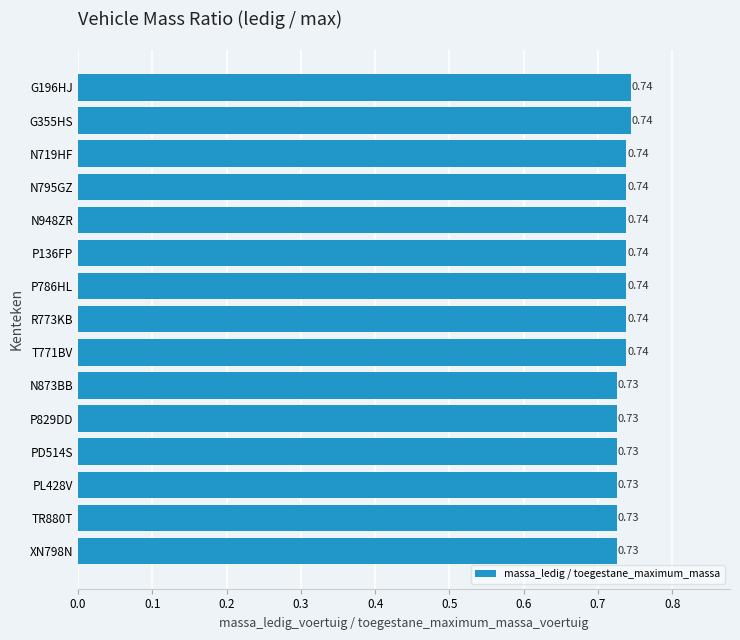

What is the sum of the values at G355HS and N795GZ?

1.5